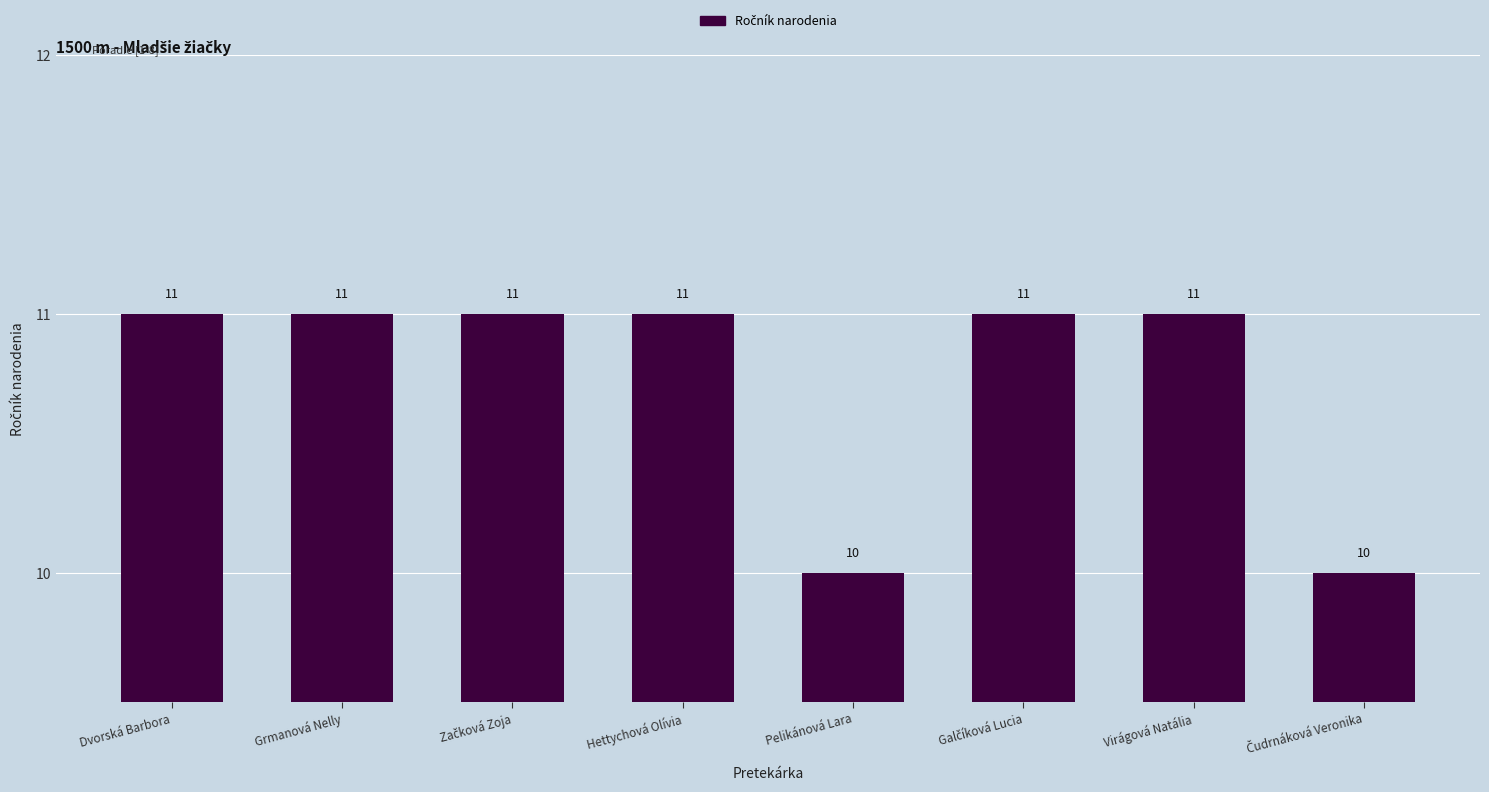

How many bars are there in total?

8